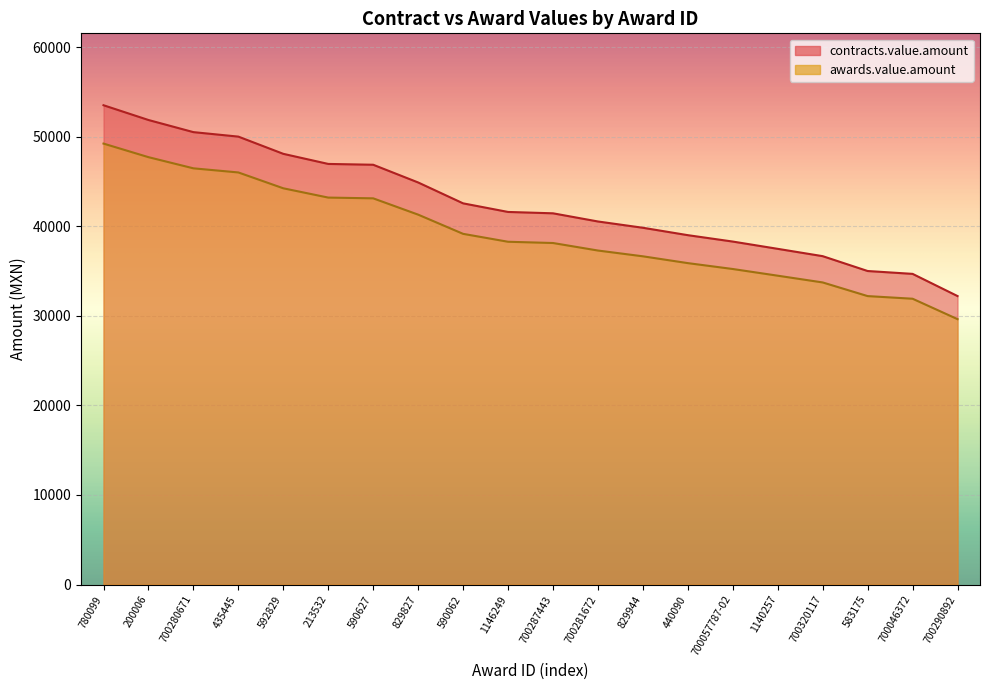

Is it true that contracts.value.amount equals 71264.9 at 780099?

False